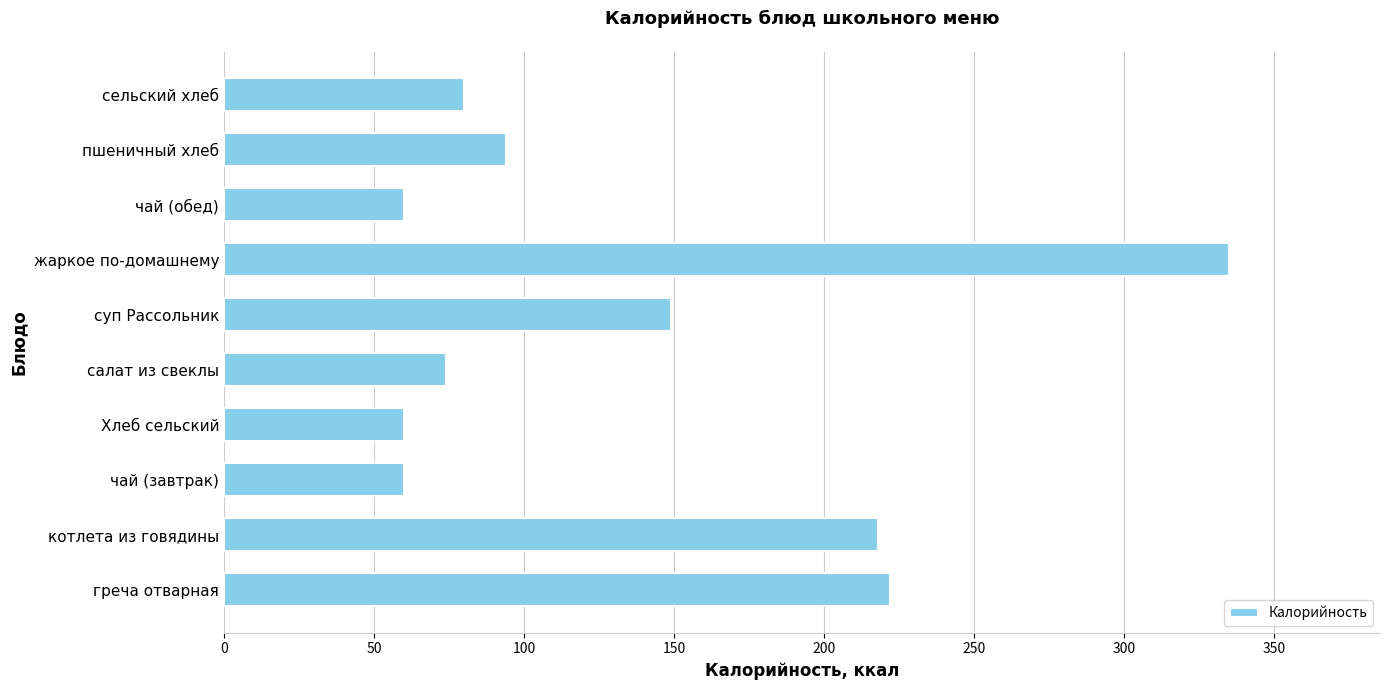

Reading bottom to top, list all the values displayed in this chart.

греча отварная=222	котлета из говядины=218	чай (завтрак)=60	Хлеб сельский=60	салат из свеклы=74	суп Рассольник=149	жаркое по-домашнему=335	чай (обед)=60	пшеничный хлеб=94	сельский хлеб=80